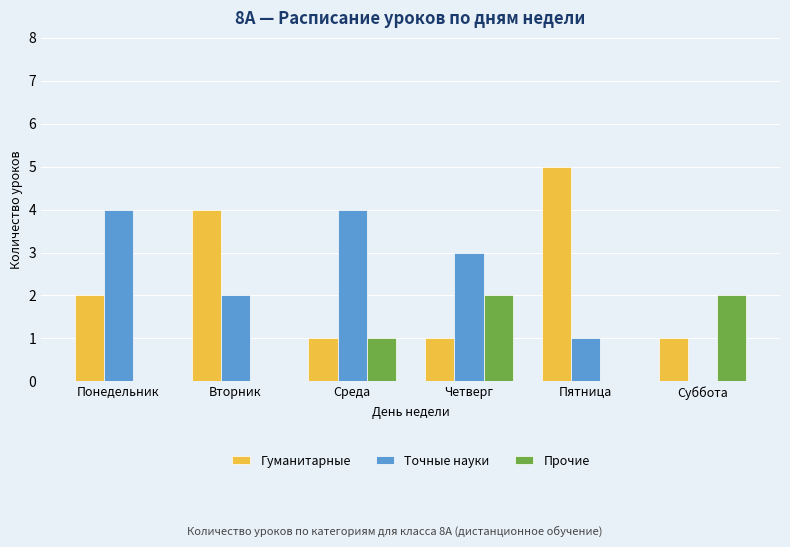

Which category has the highest value in the Гуманитарные series?

Пятница